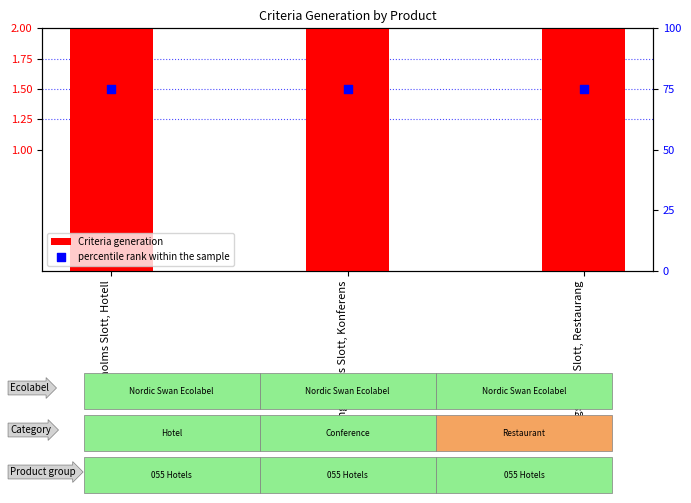

At how many categories does at least one series exceed 55?

3